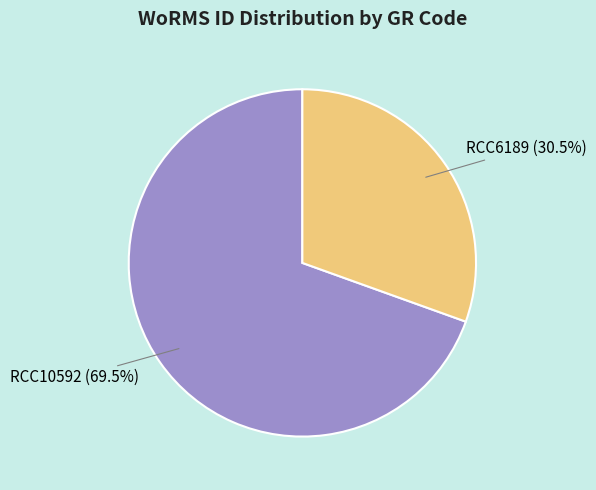

Which slice is the largest?

RCC10592